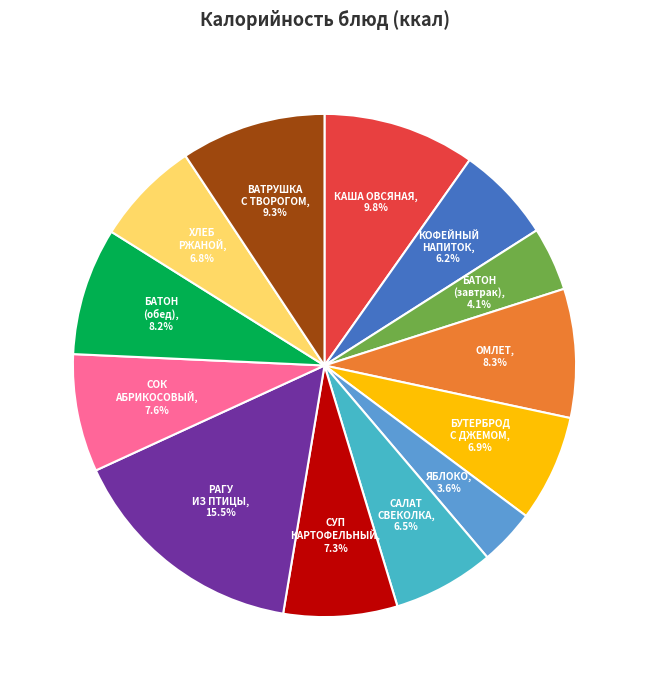

Approximately how many times larger is the value at КОФЕЙНЫЙ НАПИТОК compared to БУТЕРБРОД С ДЖЕМОМ?

0.9